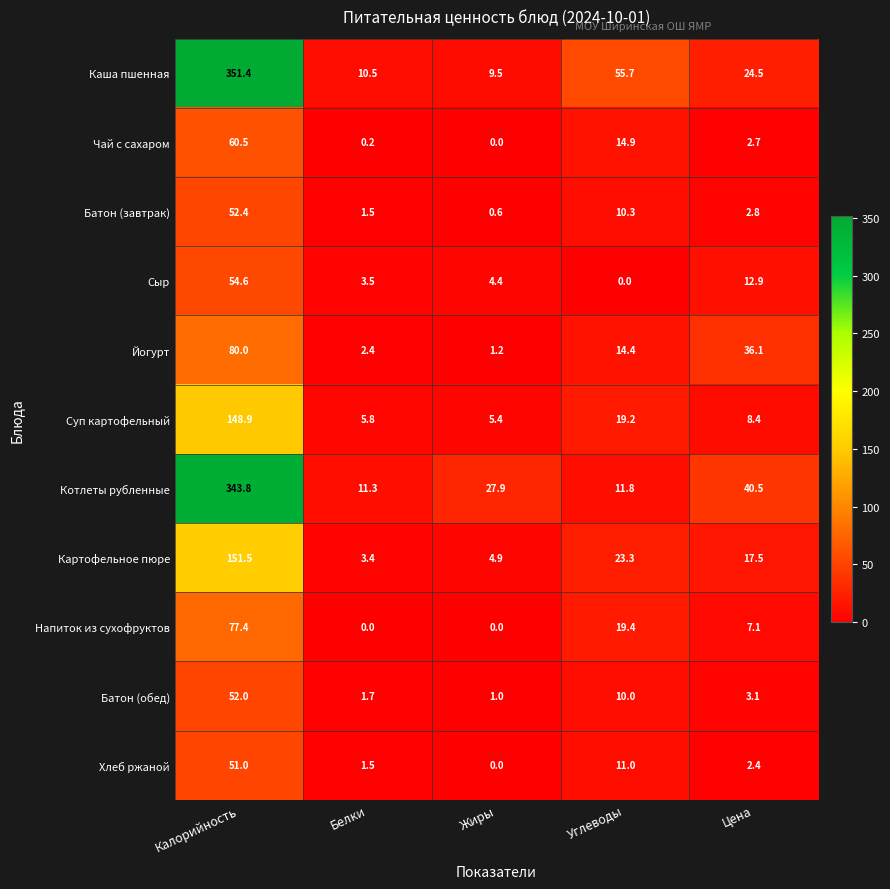

List the labels in order of Котлеты рубленные value, largest first.

Калорийность, Цена, Жиры, Углеводы, Белки